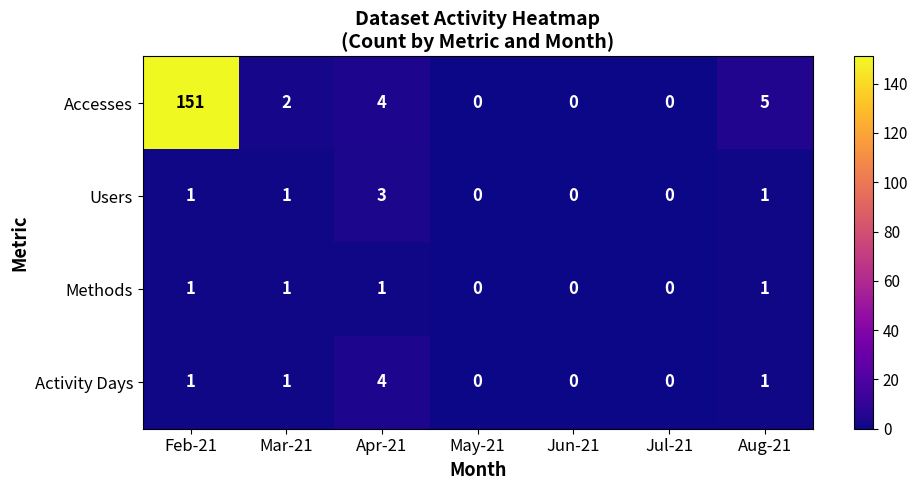

At which category is the sum across all series the highest?

Feb-21